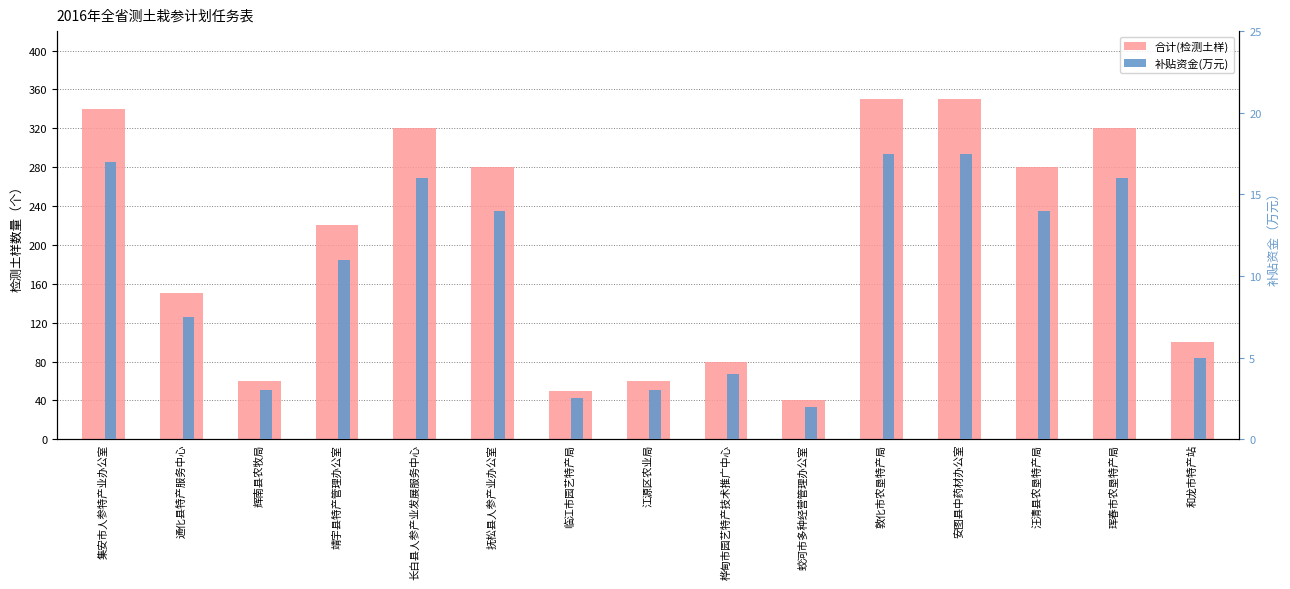

The 补贴资金(万元) series shows 7.5 at 通化县特产服务中心. True or false?

True